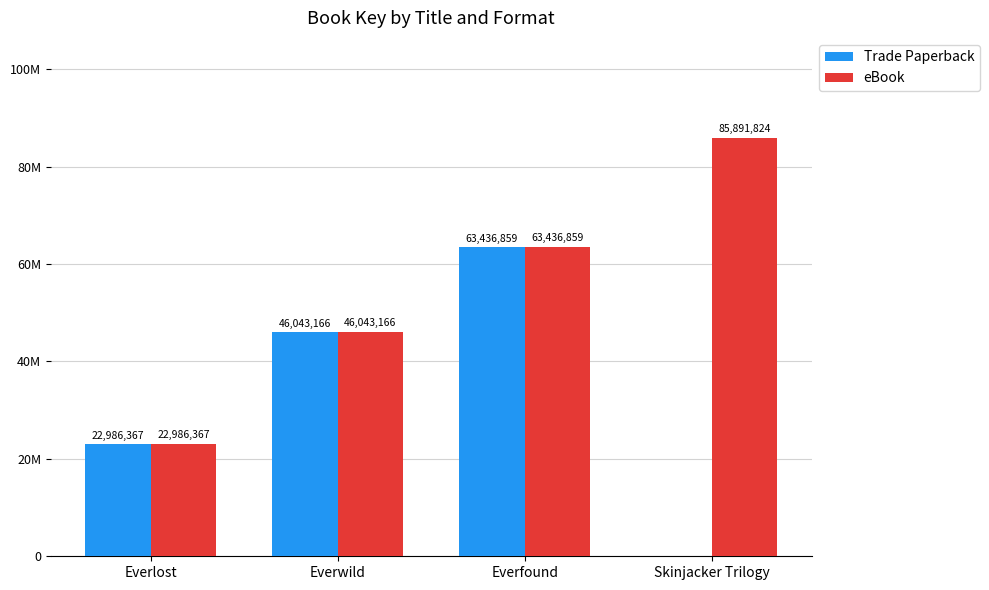

Does the chart contain stacked bars?

No